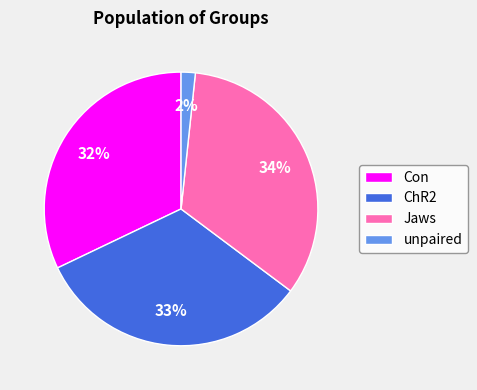

Rank the categories by value from lowest to highest.

unpaired, Con, ChR2, Jaws